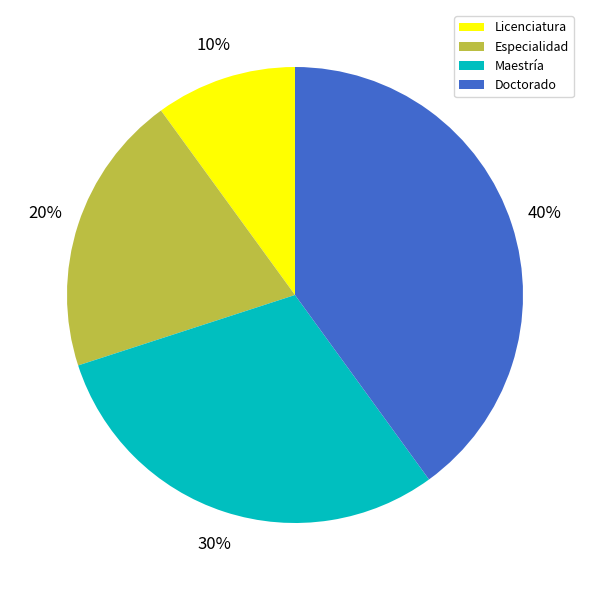

Does any single category account for the majority?

No